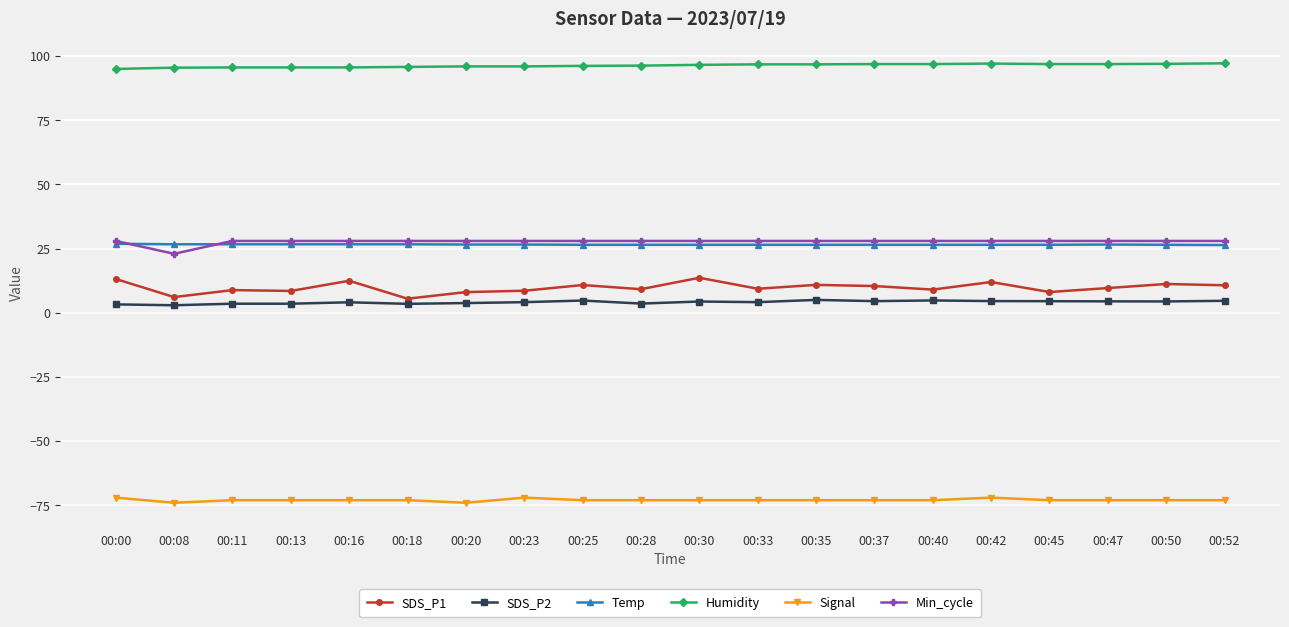

What is the total value across all series at 00:33?

91.8